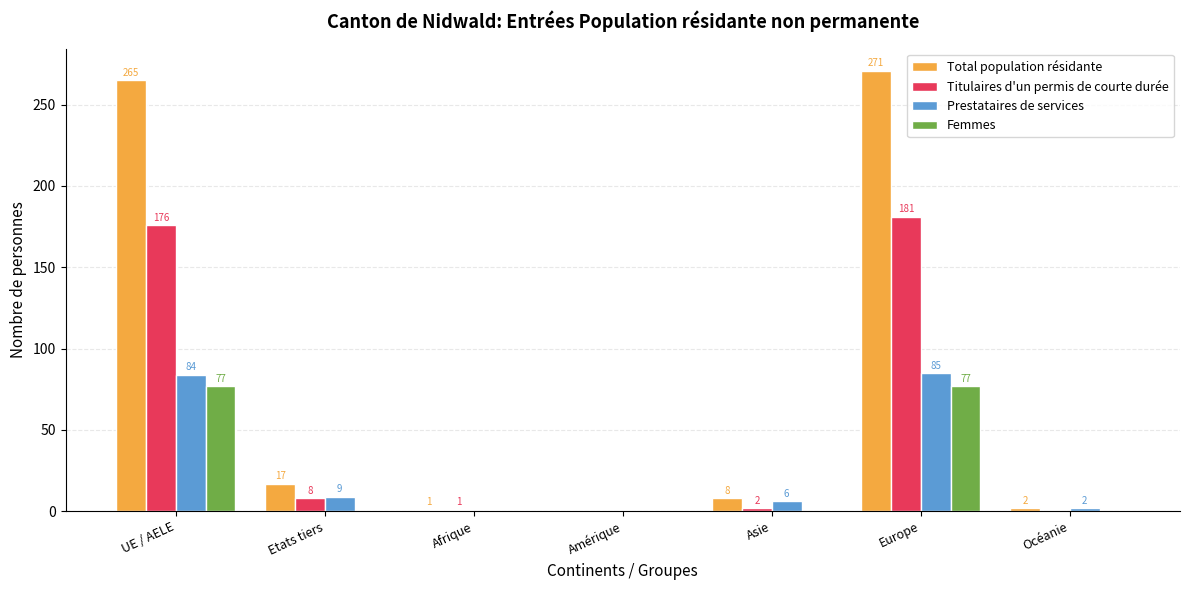

Which series changed the most between Amérique and Europe?

Total population résidante